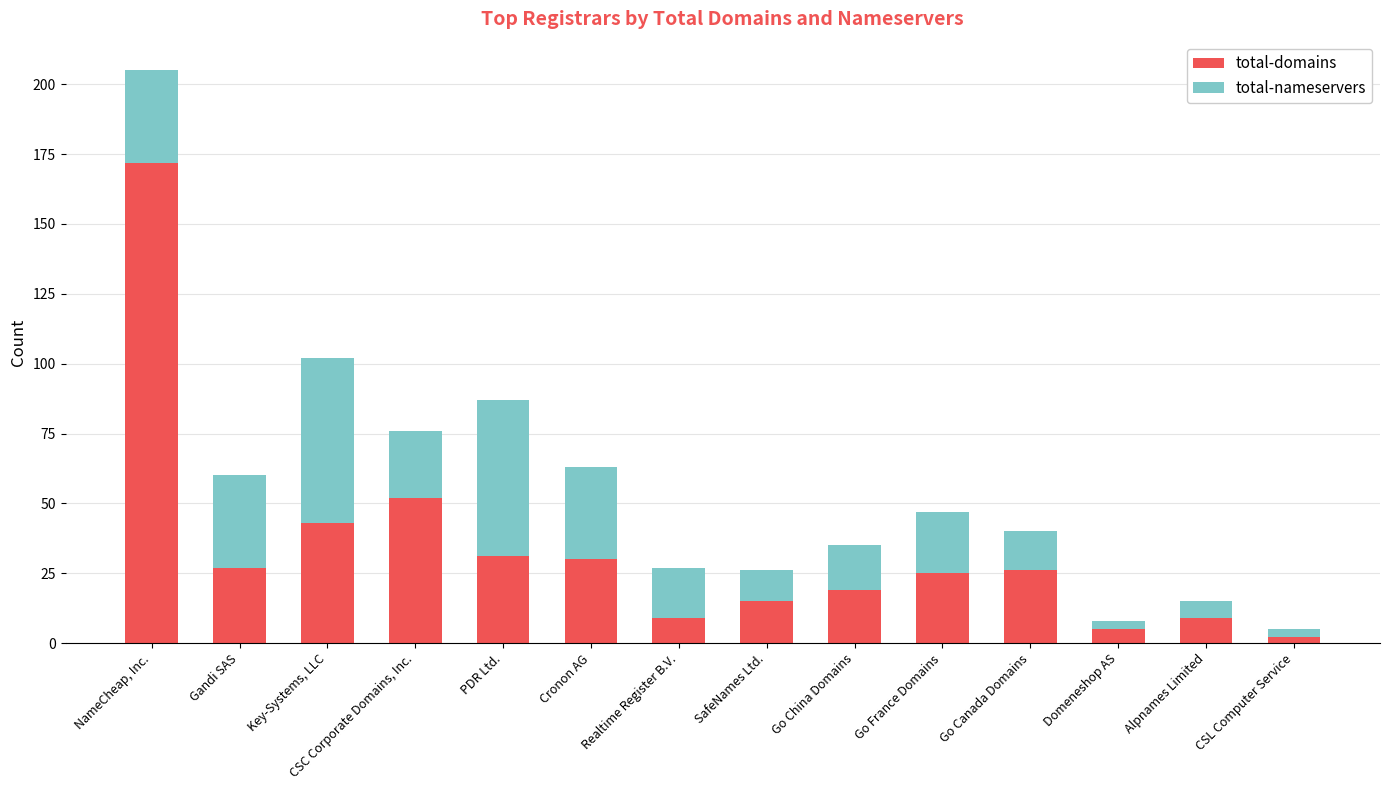

At which label is total-domains closest to 87?

CSC Corporate Domains, Inc.